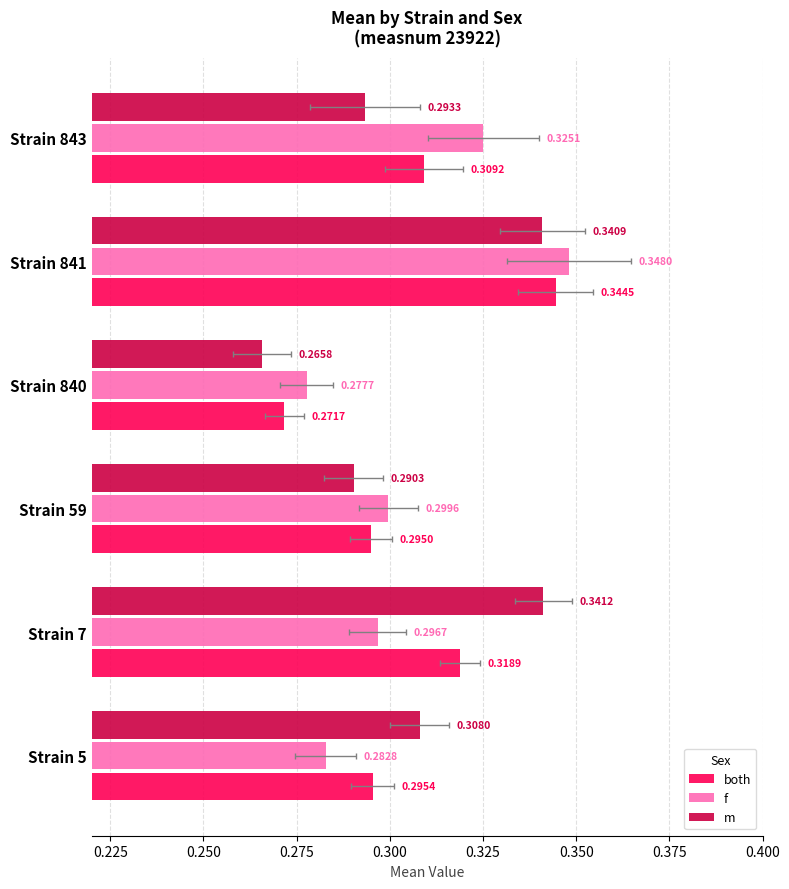

What is the highest value of the m series?

0.3